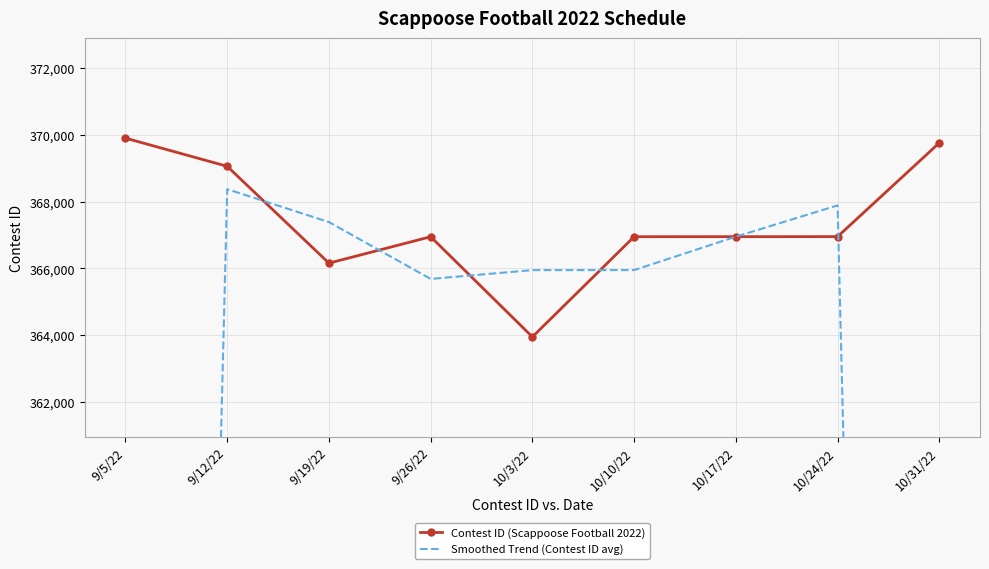

Between 10/3/22 and 10/31/22, which series saw the biggest shift?

Smoothed Trend (Contest ID avg)